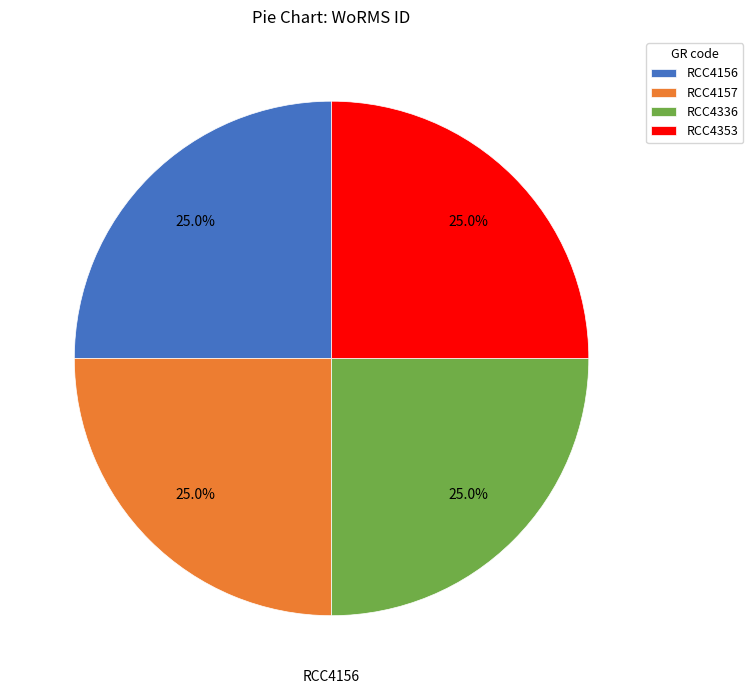

To the nearest percent, what portion does RCC4156 represent?

25%